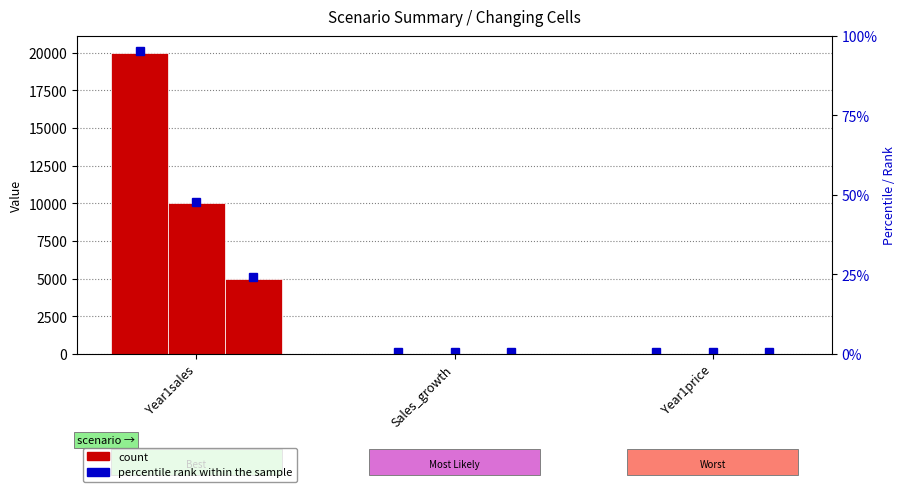

Is it true that Worst equals 8933.2 at Year1sales?

False